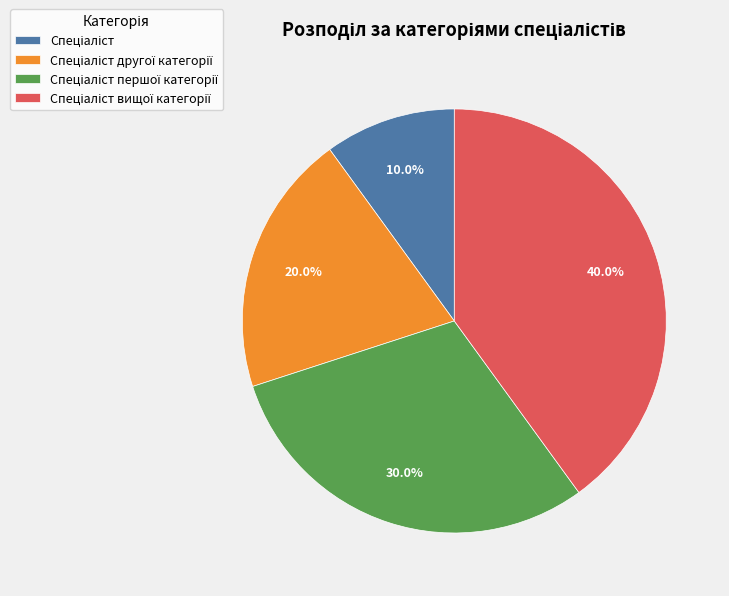

Is there any slice that represents more than half of the pie?

No